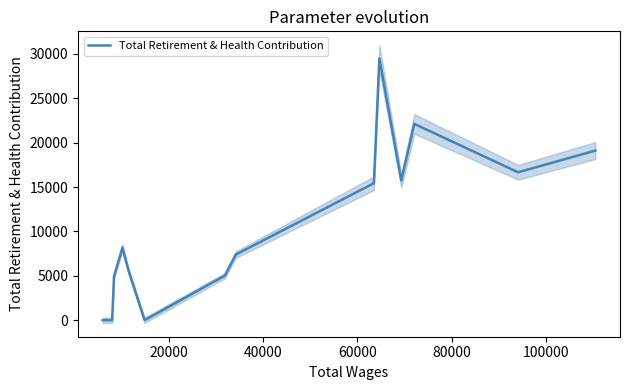

How many values are above zero?

11